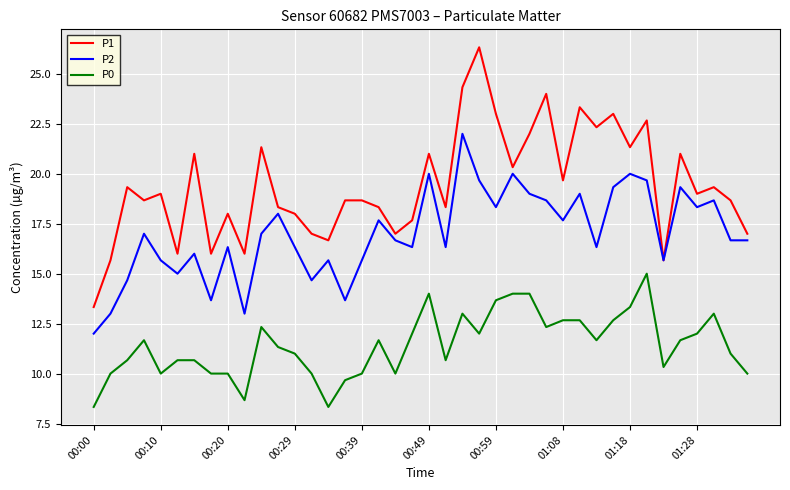

True or false: P2 and P0 cross at least once.

False